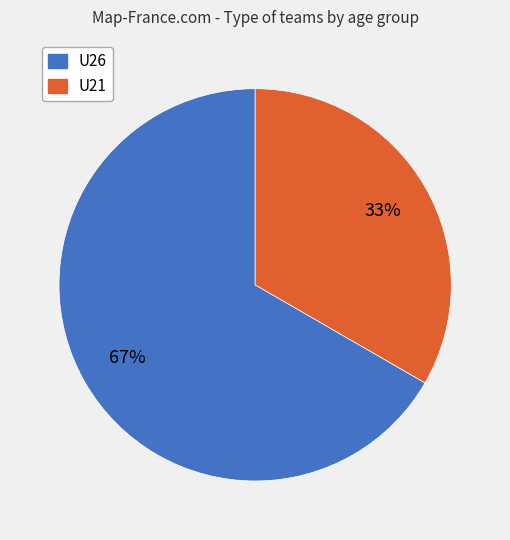

Combined, do U26 and U21 account for over 50%?

Yes